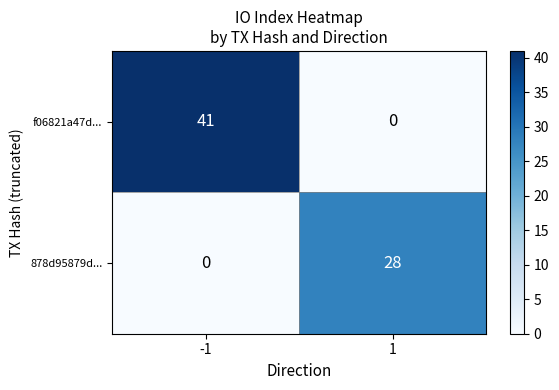

True or false: 878d95879d... has a value of -10 at -1.

False